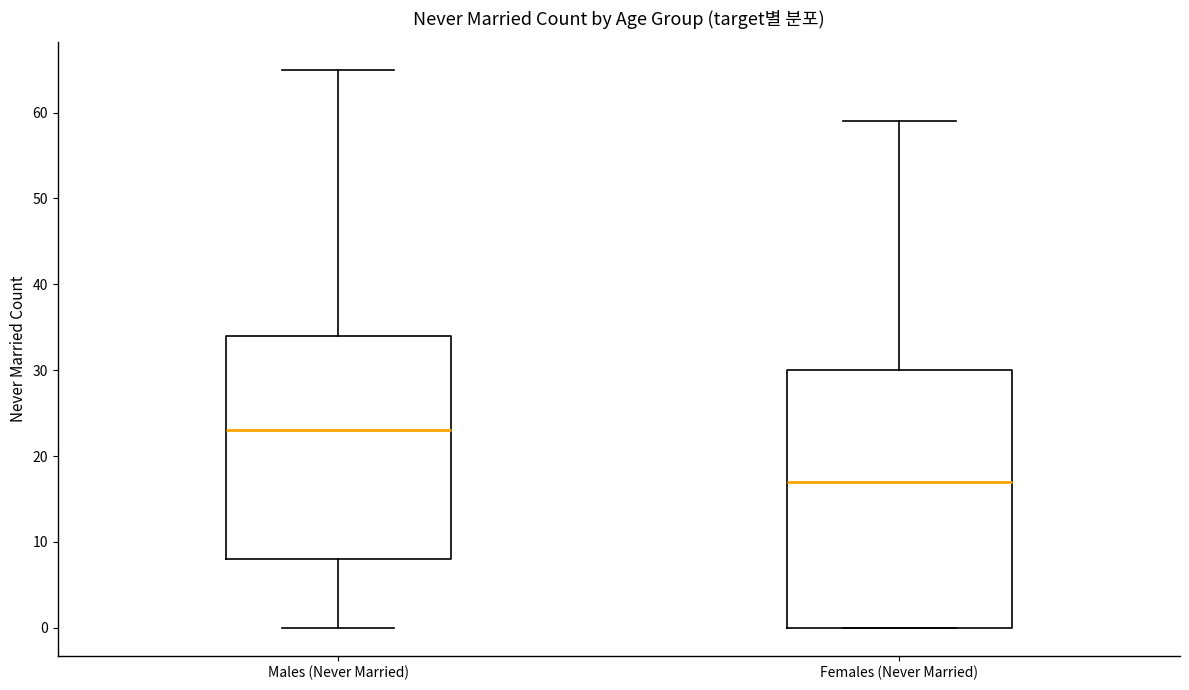

Reading left to right, read every box against the y-axis: the position of its median line, the range the box covers, and the ends of its whiskers. The values are not printed on the chart, so give them approximately, as read against the axis.

Males (Never Married): median 23, box 8 to 34, whiskers 0 to 65
Females (Never Married): median 17, box 0 to 30, whiskers 0 to 59